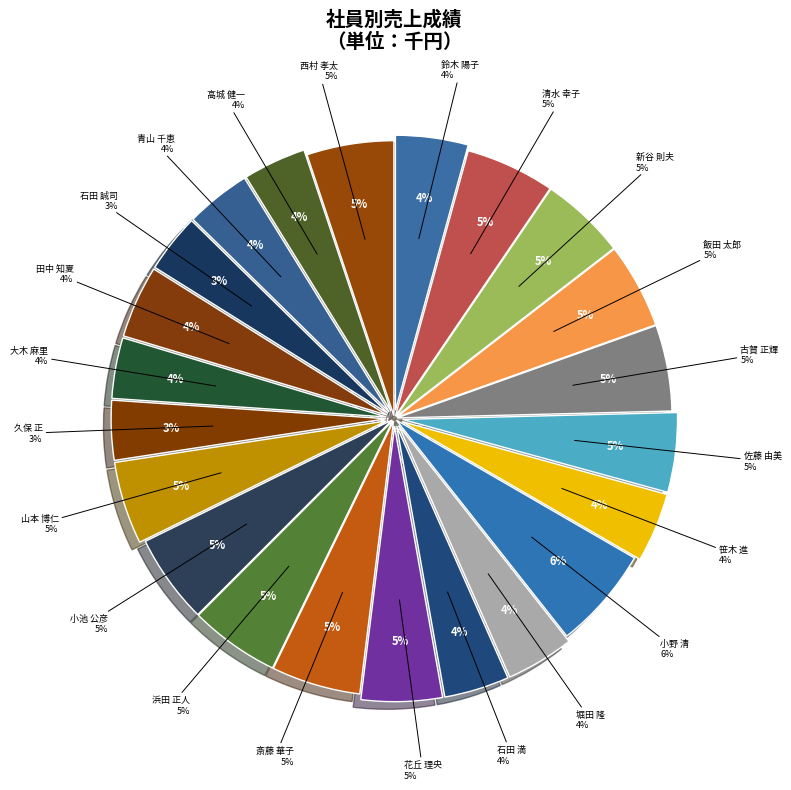

How many slices are in this pie chart?

22